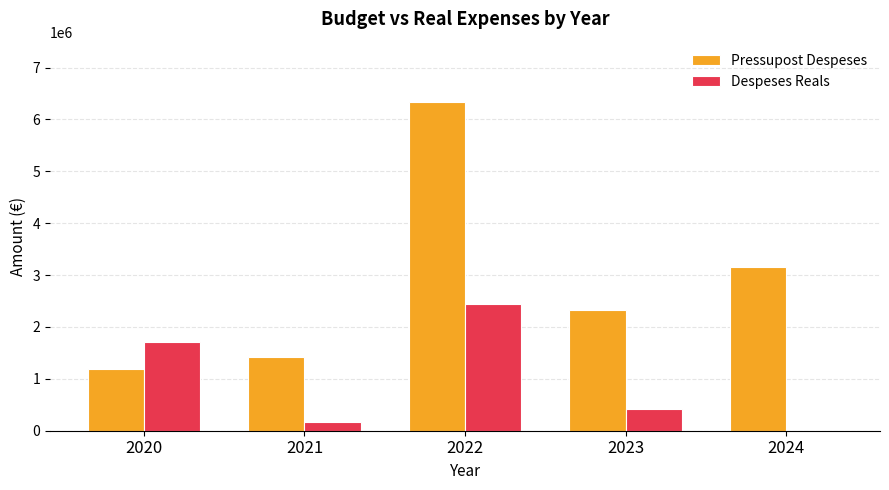

How many data points in Despeses Reals are above 425482?

3